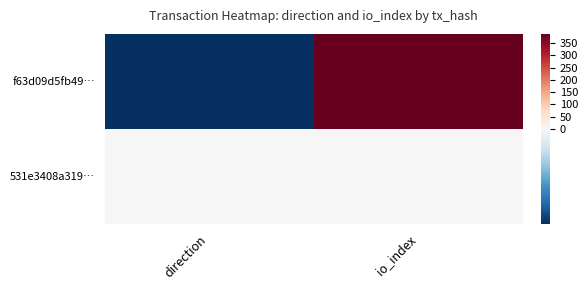

At io_index, list the series in order from smallest to largest.

531e3408a319…, f63d09d5fb49…